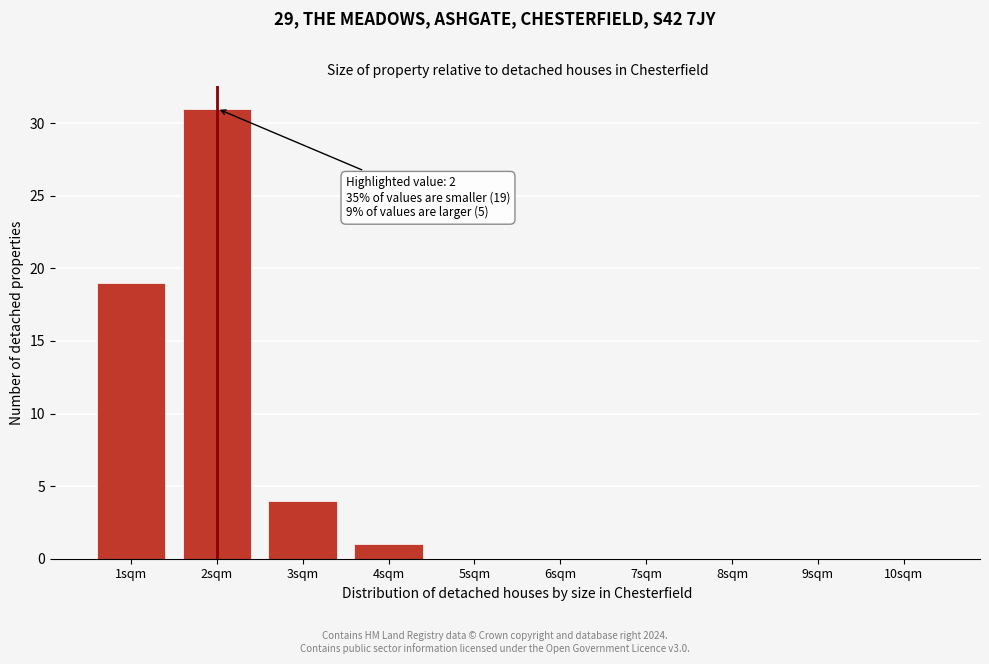

Reading left to right, list all the values displayed in this chart.

1sqm=19	2sqm=31	3sqm=4	4sqm=1	5sqm=0	6sqm=0	7sqm=0	8sqm=0	9sqm=0	10sqm=0